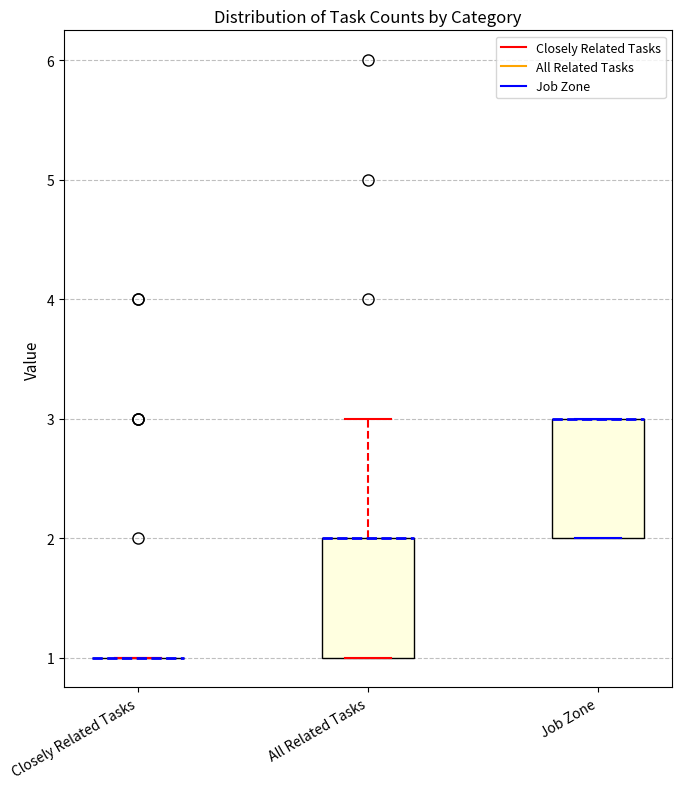

Reading left to right, read every box against the y-axis: the position of its median line, the range the box covers, and the ends of its whiskers. The values are not printed on the chart, so give them approximately, as read against the axis.

Closely Related Tasks: box collapsed to a line at 1, whiskers 1 to 1
All Related Tasks: median 2 (drawn on the box's upper edge), box 1 to 2, whiskers 1 to 3
Job Zone: median 3 (drawn on the box's upper edge), box 2 to 3, whiskers 2 to 3